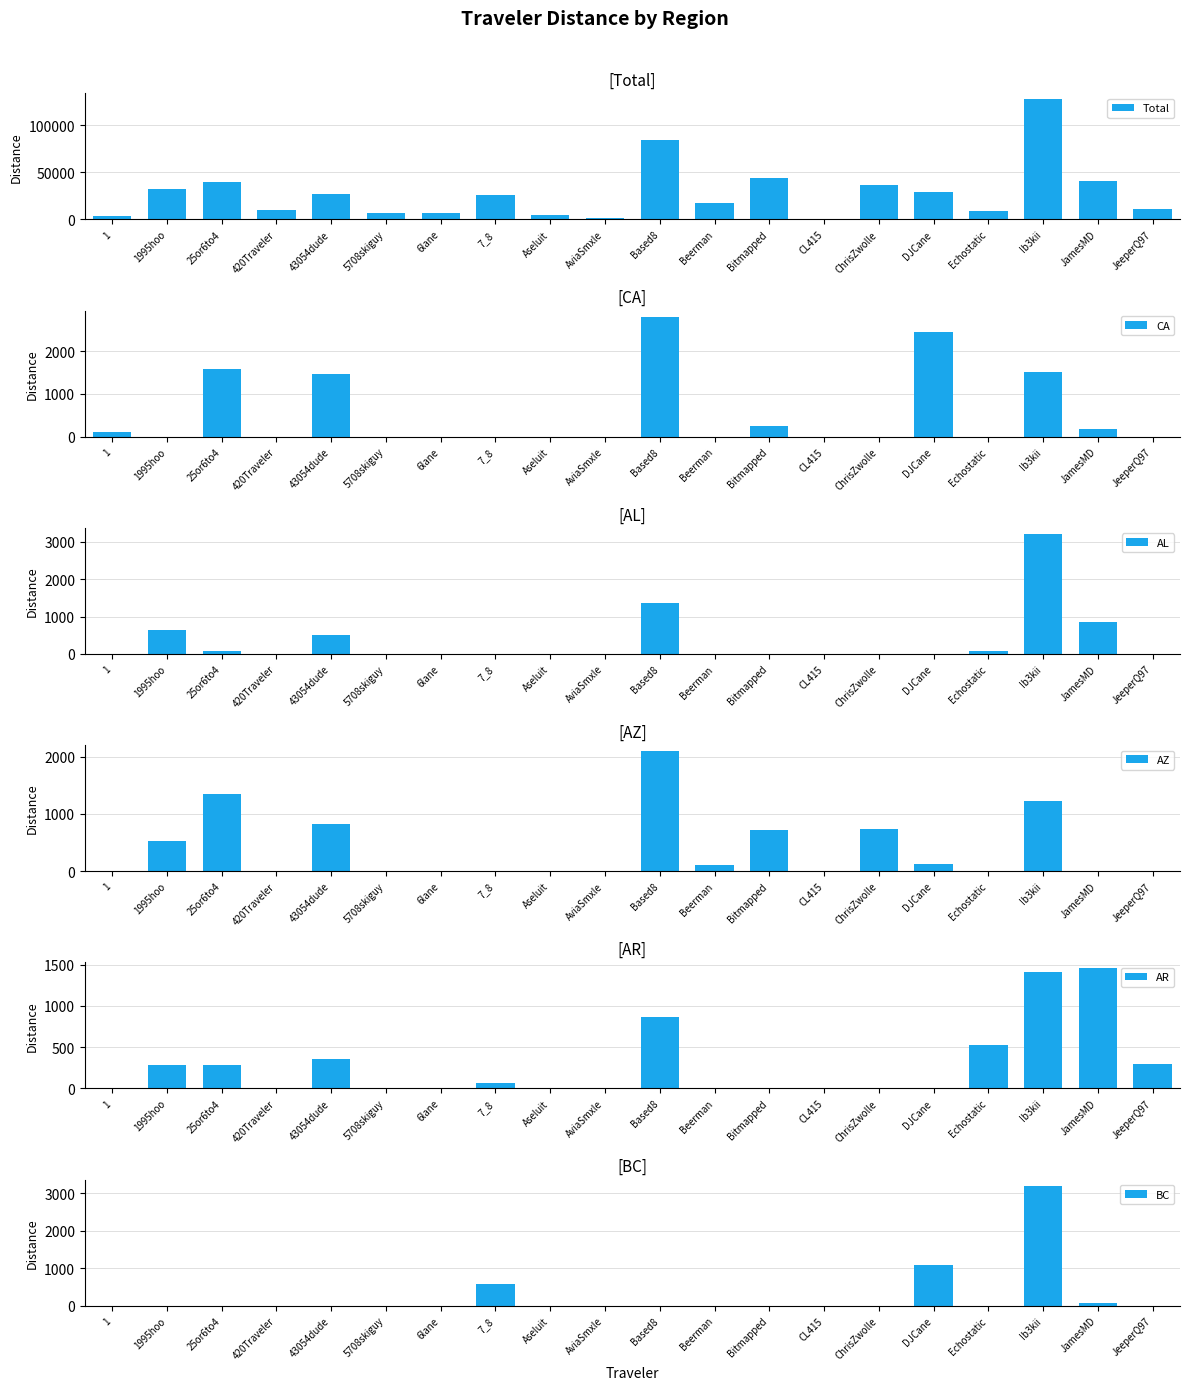

Reading left to right, what are all the values shown in this chart?

Total: 3449.3	32686.6	39791.3	10393.9	26676.8	7127.3	7021.6	25715.2	4211.8	1860.8	83918.4	17718.4	43827.5	1.1	36323.5	28895.7	8565.3	127442.8	40524.6	11194.2
CA: 104.8	0.0	1573.5	0.0	1459.3	0.0	0.0	0.0	0.0	0.0	2808.9	0.0	250.6	0.0	0.0	2440.2	0.0	1507.3	167.7	0.0
AL: 0.0	644.1	79.5	0.0	507.4	0.0	0.0	0.0	0.0	0.0	1368.3	0.0	1.4	0.0	0.0	0.0	67.2	3215.9	851.6	0.0
AZ: 0.0	522.2	1352.3	0.0	825.1	0.0	0.0	0.0	0.0	0.0	2097.1	103.6	723.7	0.0	734.9	131.7	0.0	1227.8	0.0	0.0
AR: 0.0	278.3	283.1	0.0	358.2	0.0	0.0	64.8	0.0	0.0	866.5	0.0	0.0	0.0	0.0	0.0	519.8	1413.1	1455.4	293.8
BC: 0.0	0.0	0.0	0.0	0.0	0.0	0.0	588.8	0.0	0.0	0.0	0.0	0.0	0.0	0.0	1084.5	0.0	3205.5	78.8	0.0